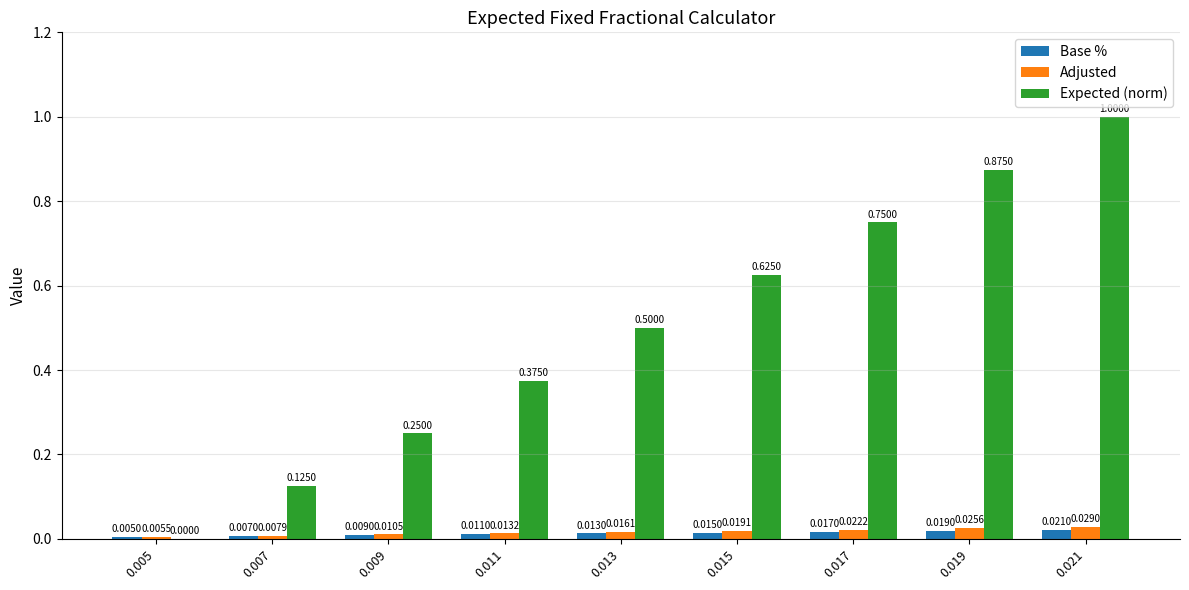

What is the total value across all series at 0.013?

0.5